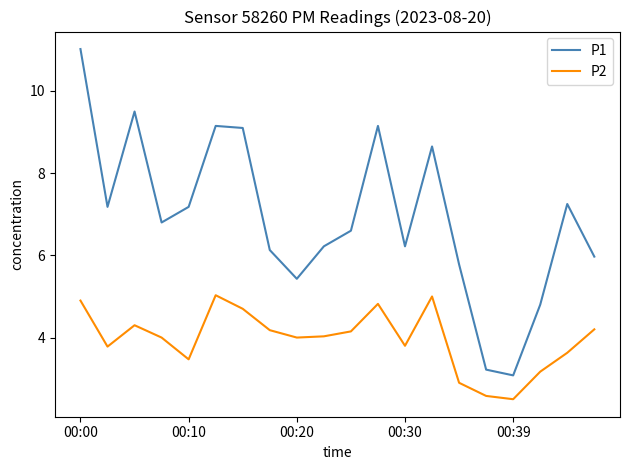

Rank the series by their maximum value, from lowest to highest.

P2, P1